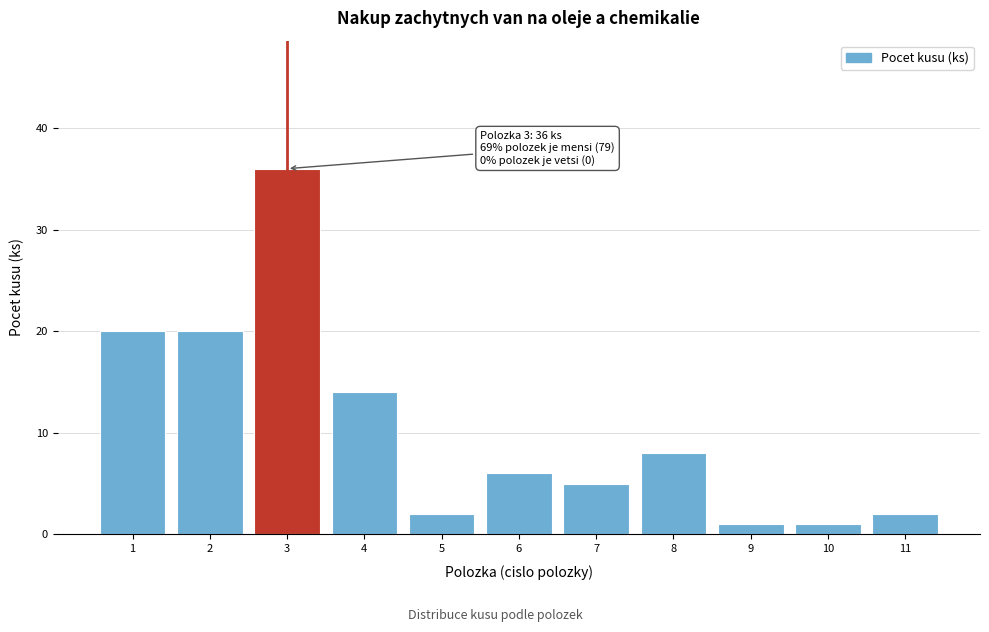

Reading left to right, what are all the values shown in this chart?

1=20	2=20	3=36	4=14	5=2	6=6	7=5	8=8	9=1	10=1	11=2